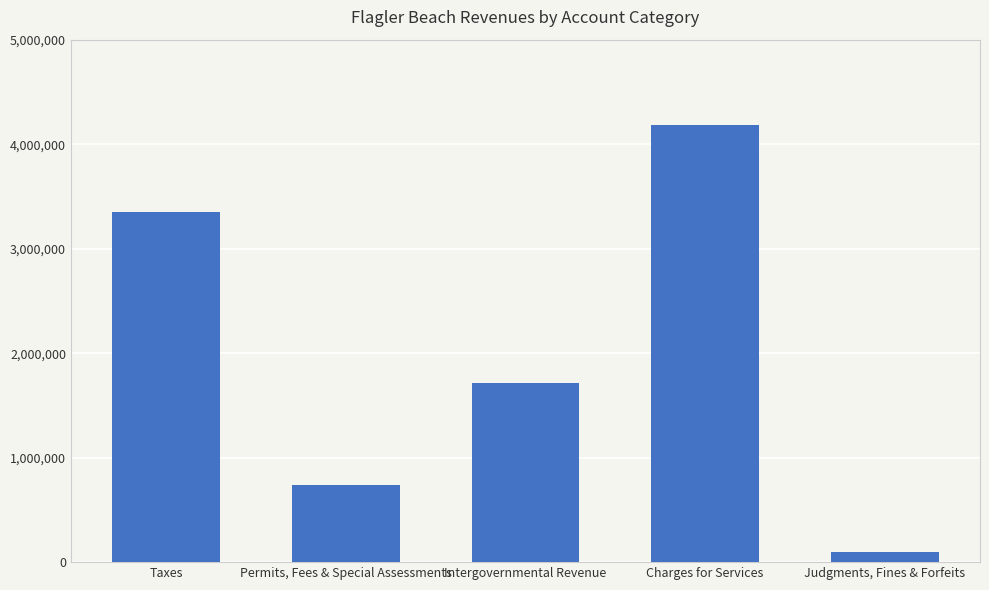

What is the sum of the values at Judgments, Fines & Forfeits and Permits, Fees & Special Assessments?

839047